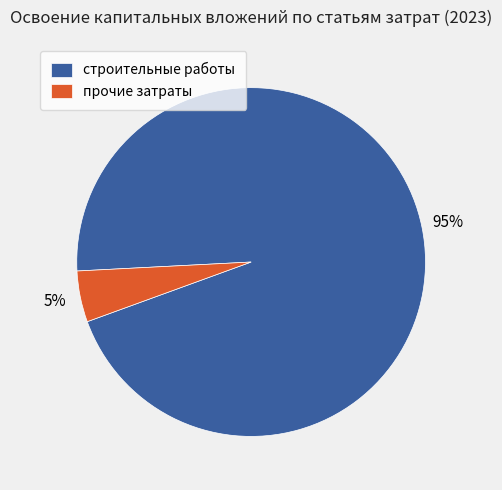

Does строительные работы account for over 50% of the chart?

Yes